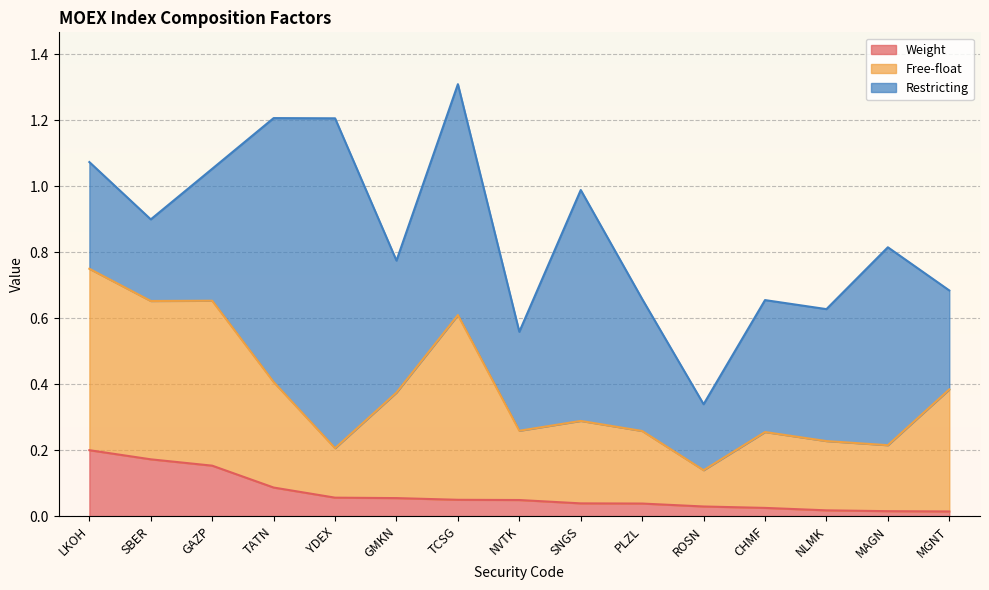

At TATN, list the series in order from smallest to largest.

Weight, Free-float, Restricting